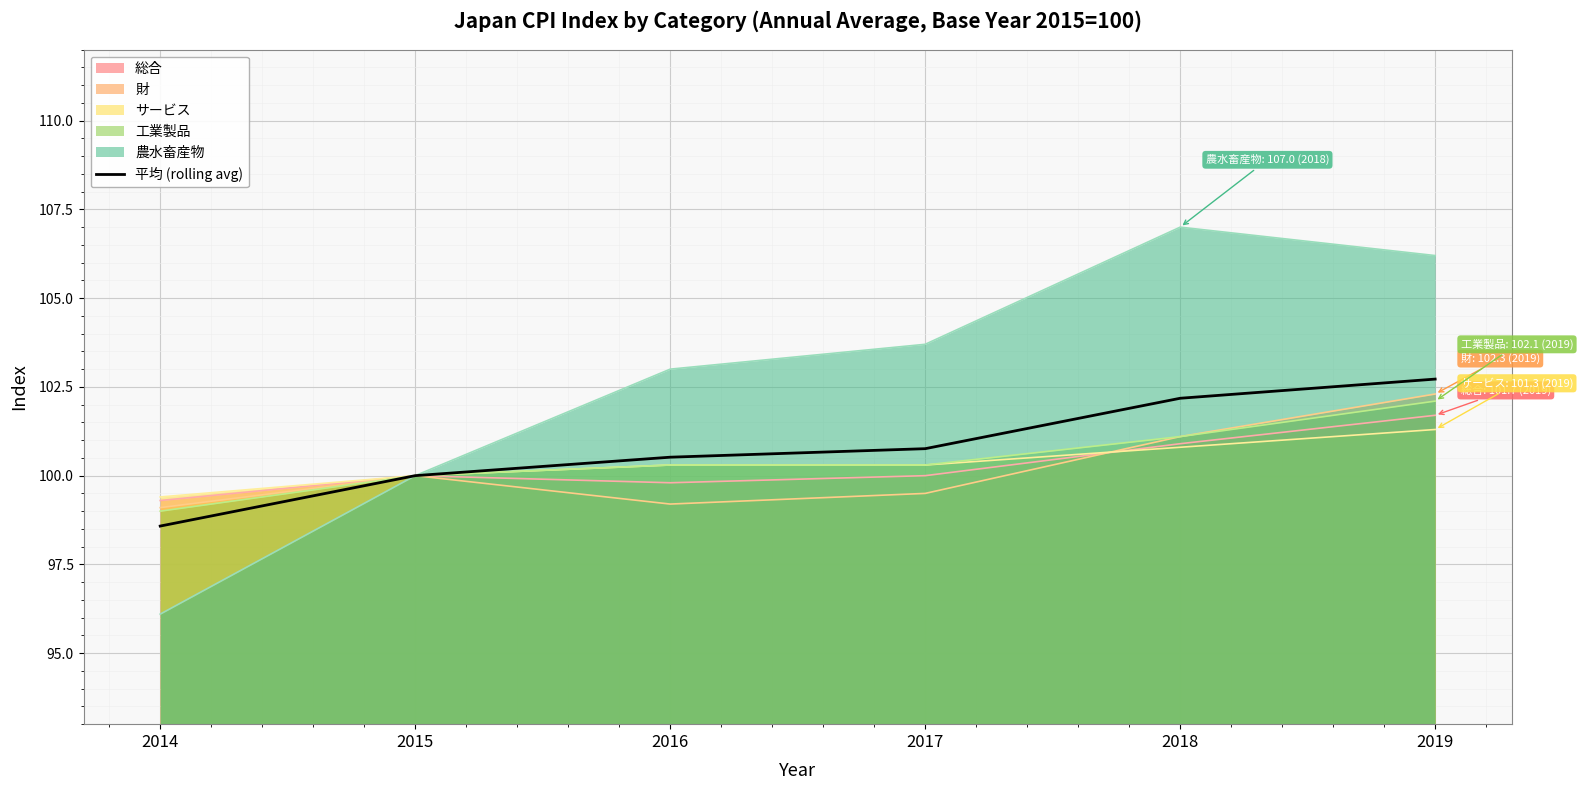

Reading right to left, list all the values displayed in this chart.

2019=102.7	2018=102.2	2017=100.8	2016=100.5	2015=100.0	2014=98.6